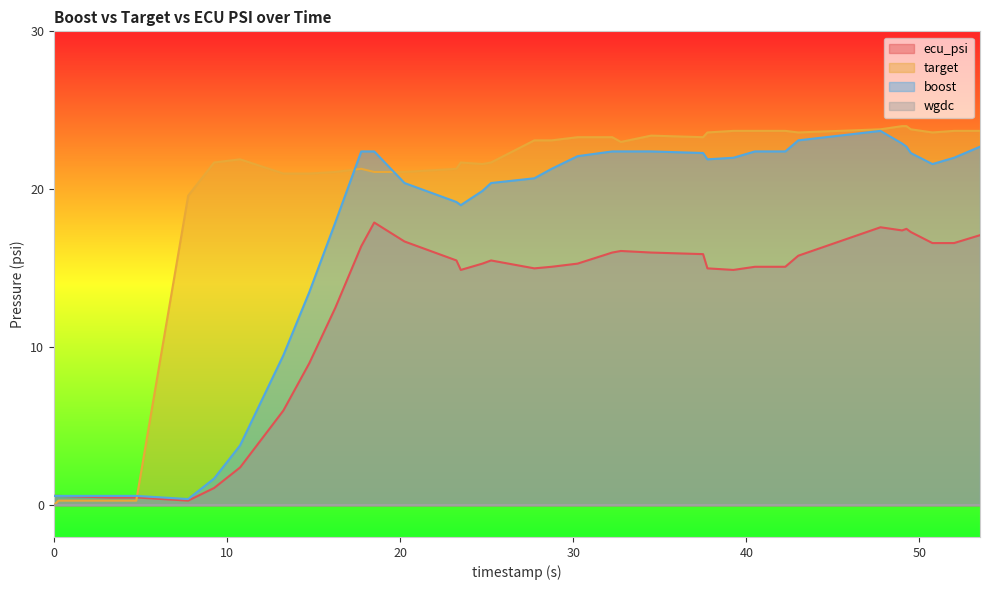

List the labels in order of target value, largest first.

49.0, 49.25, 47.75, 49.5, 39.25, 40.5, 42.25, 52.0, 53.5, 37.75, 43.0, 50.75, 34.5, 30.25, 32.25, 37.5, 27.75, 28.75, 32.75, 10.75, 9.25, 23.5, 25.25, 24.75, 17.75, 23.25, 16.25, 18.5, 20.25, 13.25, 14.75, 7.75, 0.25, 3.25, 4.75, 0.0